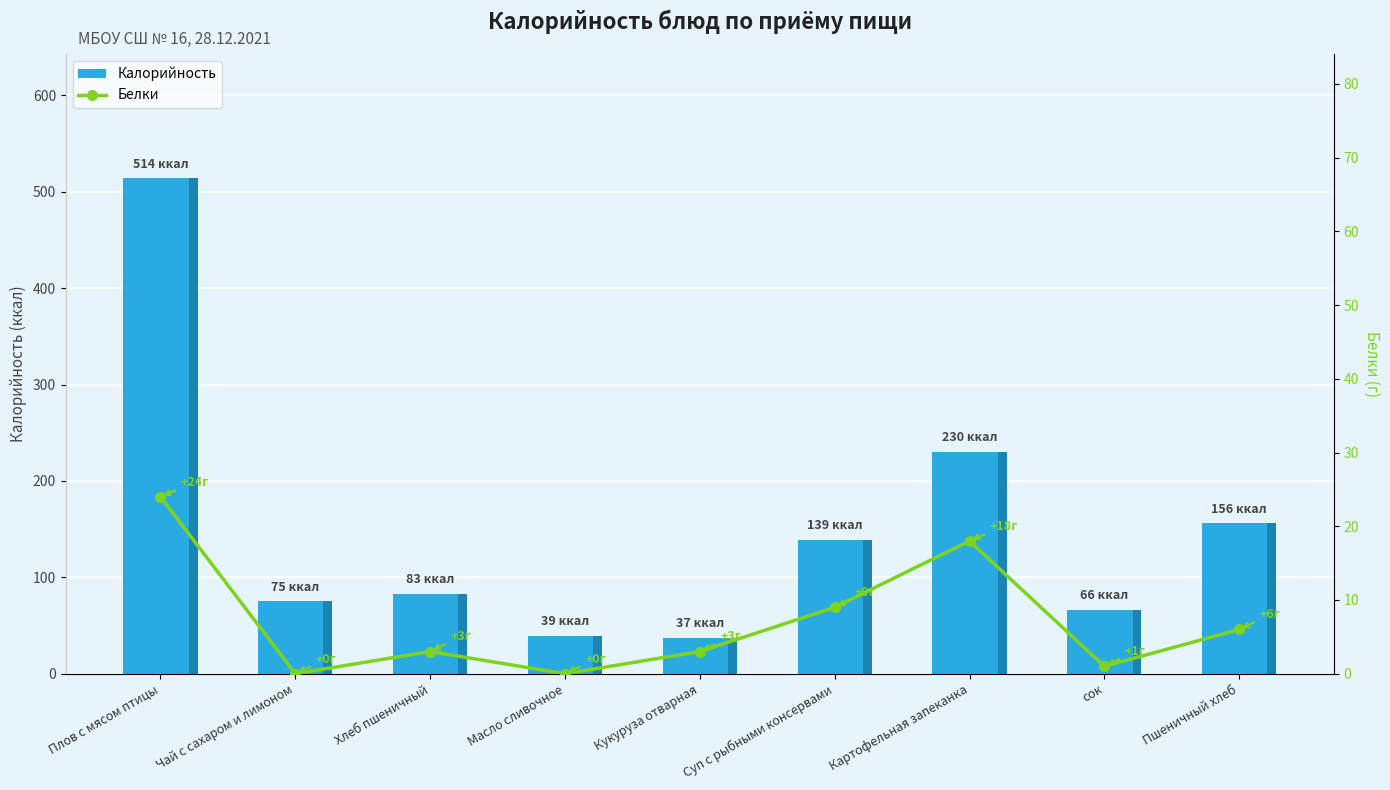

Reading left to right, extract all data points from this chart.

Калорийность: 514	75	83	39	37	139	230	66	156
Белки: 24	0	3	0	3	9	18	1	6